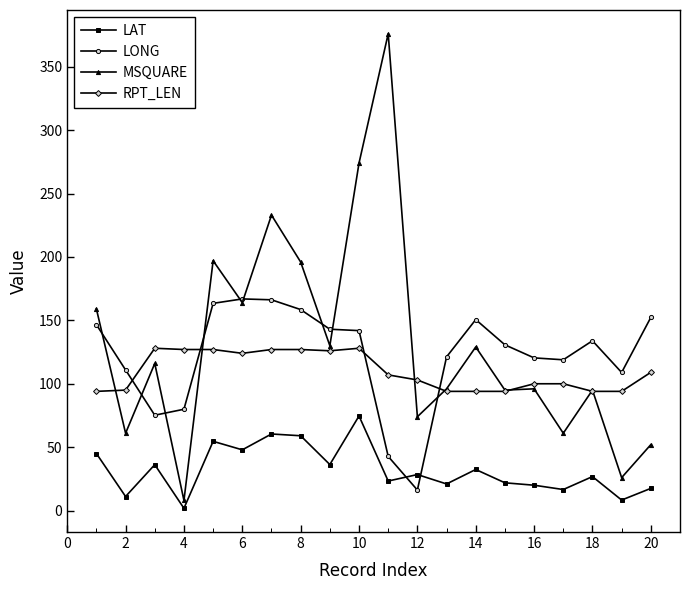

Does the chart have visible grid lines?

No